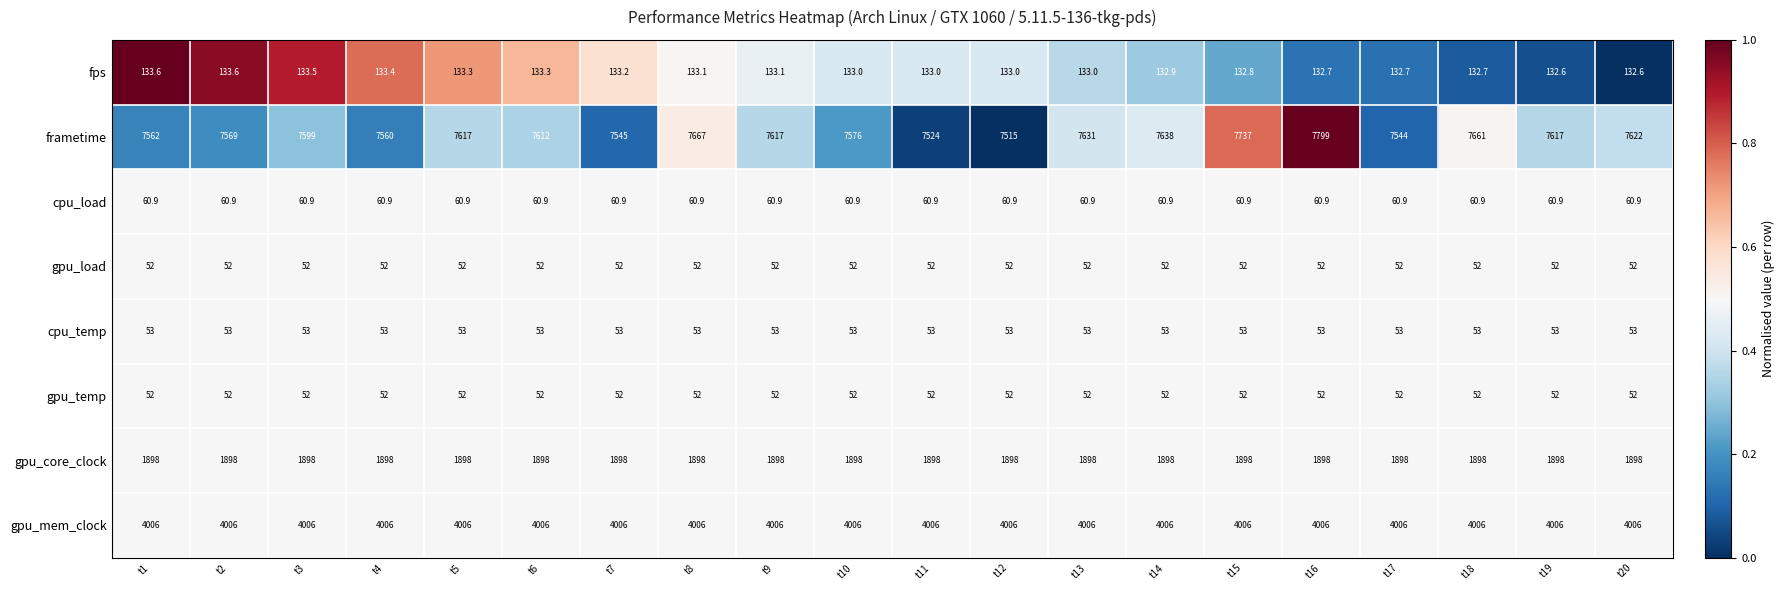

Which series has the largest range (max minus min)?

frametime